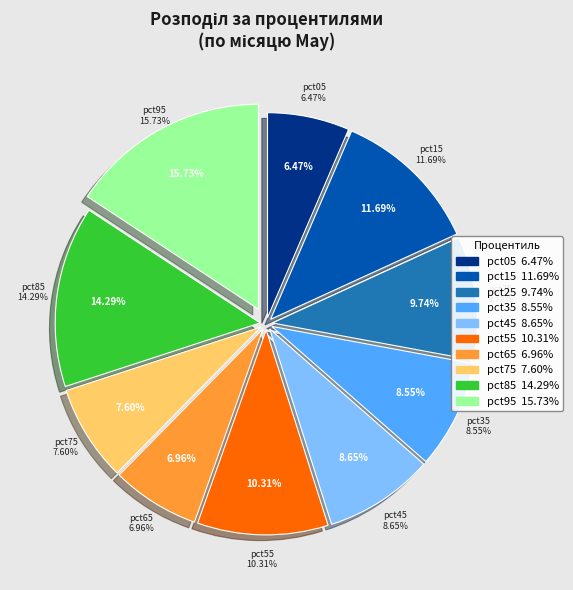

Count the number of slices in the pie.

10